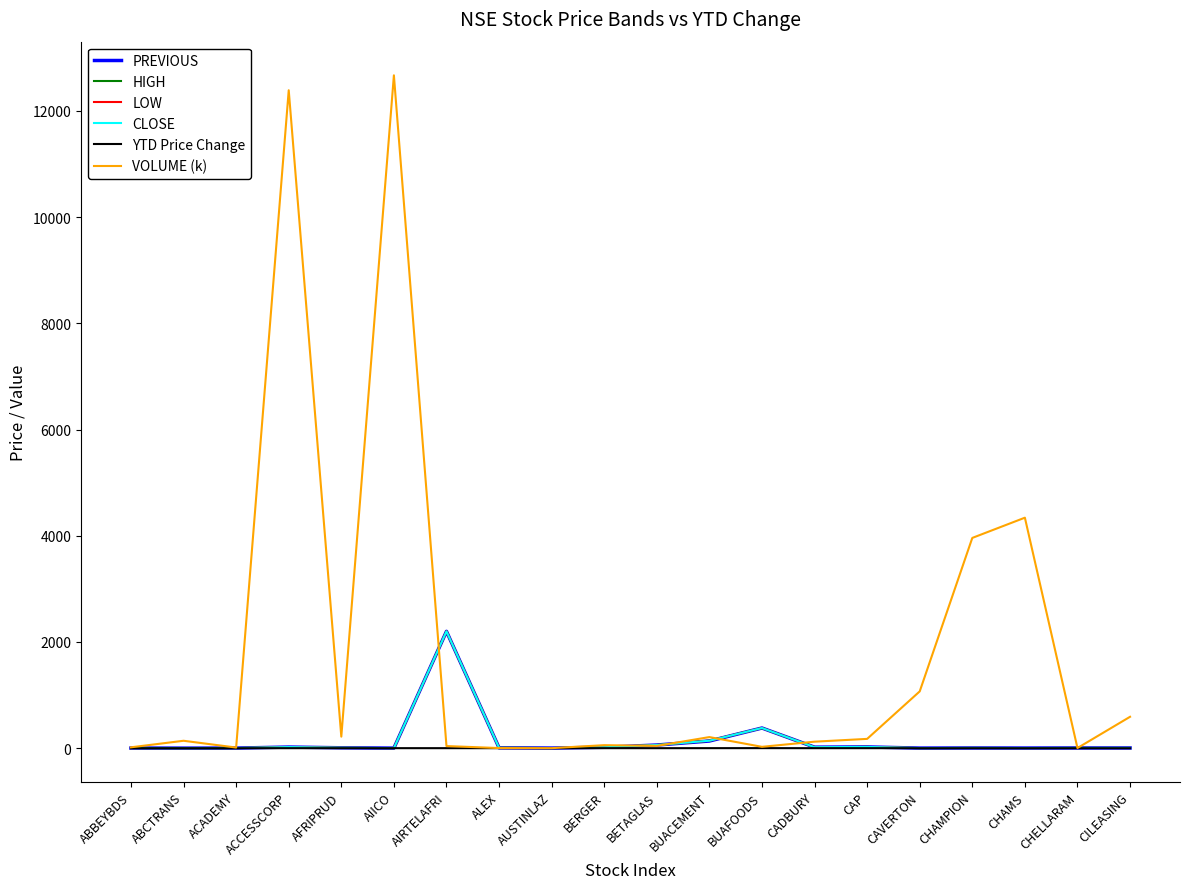

Which series has the largest total across all categories?

VOLUME (k)